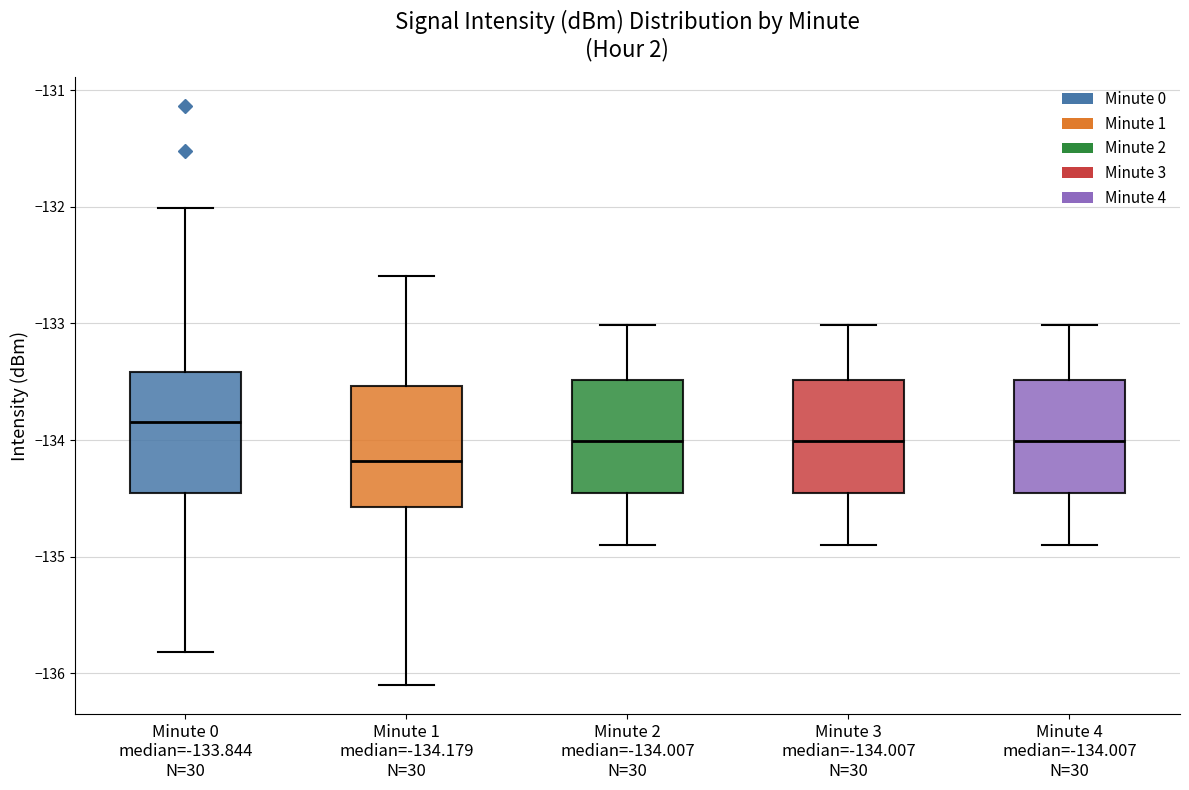

Reading left to right, read every box against the y-axis: the position of its median line, the range the box covers, and the ends of its whiskers. The values are not printed on the chart, so give them approximately, as read against the axis.

Minute 0 median=-133.844 N=30: median -133.8, box -134.5 to -133.4, whiskers -135.8 to -132.0
Minute 1 median=-134.179 N=30: median -134.2, box -134.6 to -133.5, whiskers -136.1 to -132.6
Minute 2 median=-134.007 N=30: median -134.0, box -134.5 to -133.5, whiskers -134.9 to -133.0
Minute 3 median=-134.007 N=30: median -134.0, box -134.5 to -133.5, whiskers -134.9 to -133.0
Minute 4 median=-134.007 N=30: median -134.0, box -134.5 to -133.5, whiskers -134.9 to -133.0